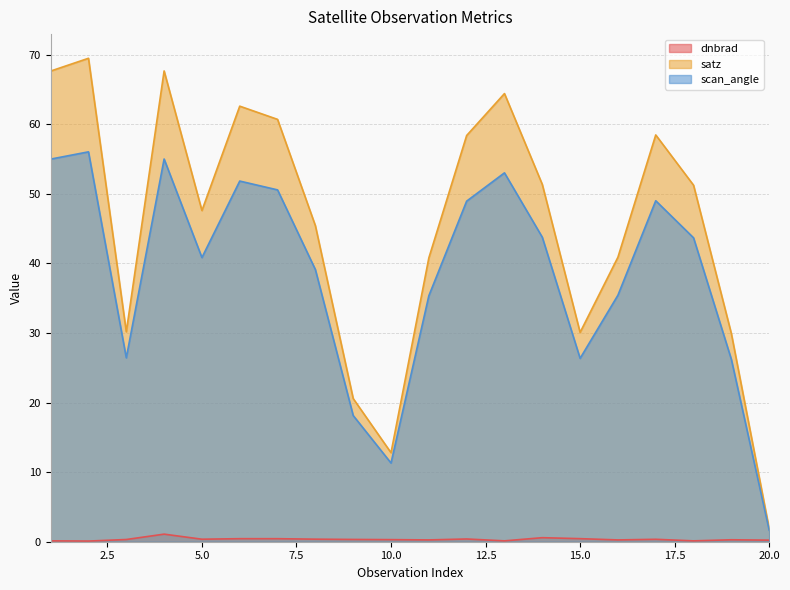

What is the difference between the second highest and minimum values in the satz series?

65.8